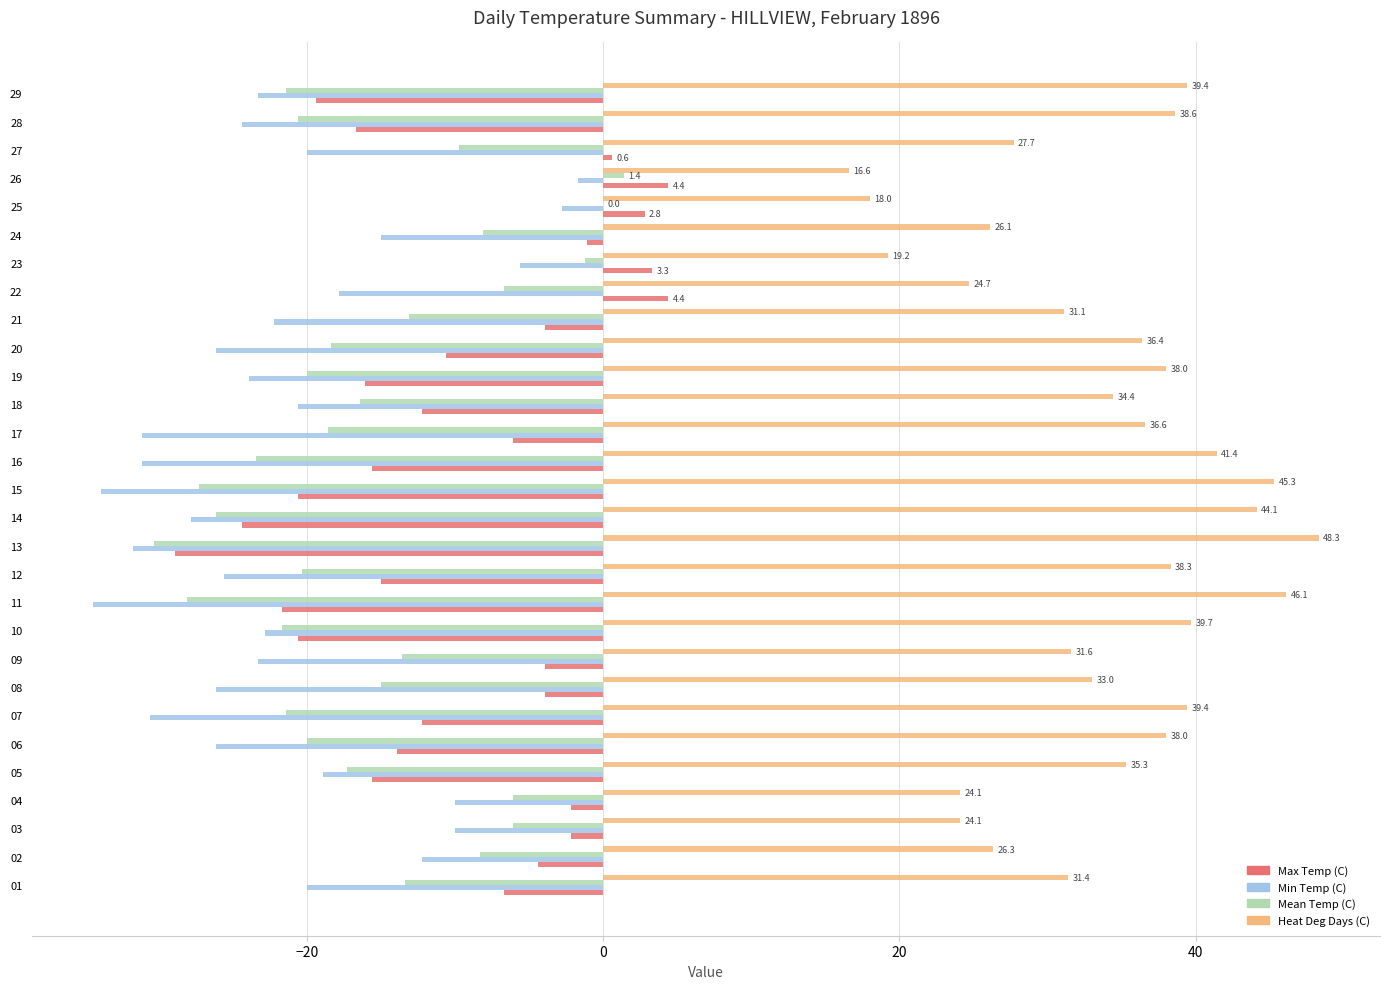

Is the value of Min Temp (C) at 13 greater than the value of Max Temp (C) at 20?

No